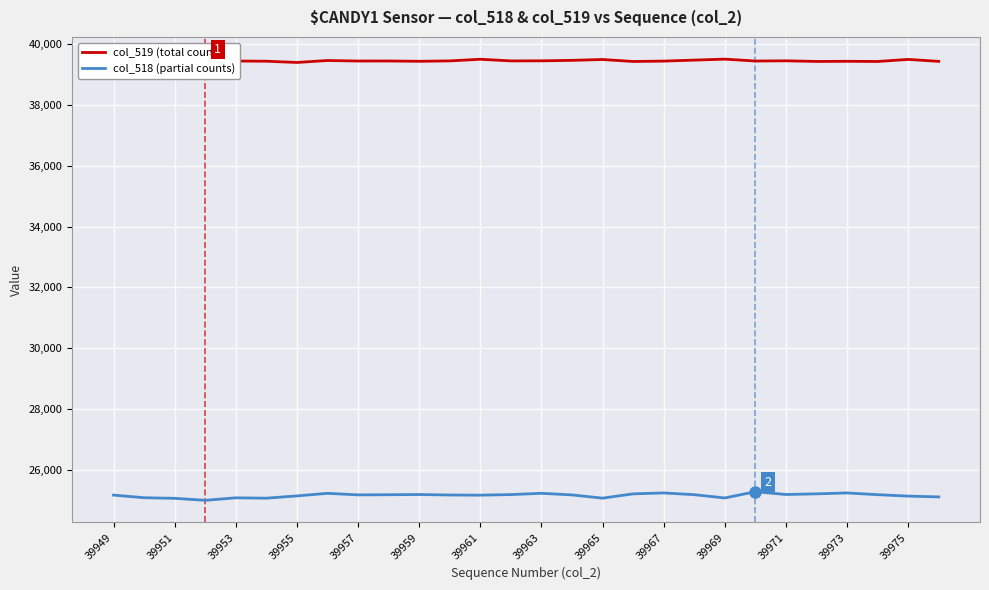

True or false: col_518 (partial counts) has a value of 36368 at 39951.

False